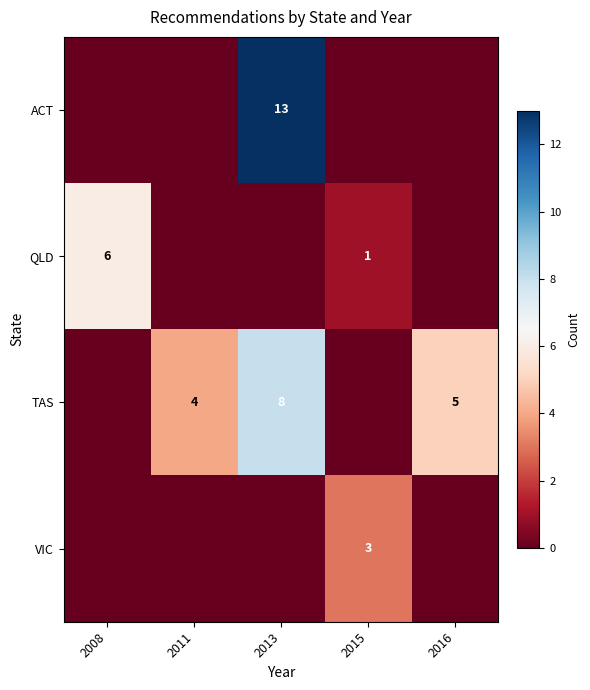

The value of TAS at 2013 is 8. True or false?

True